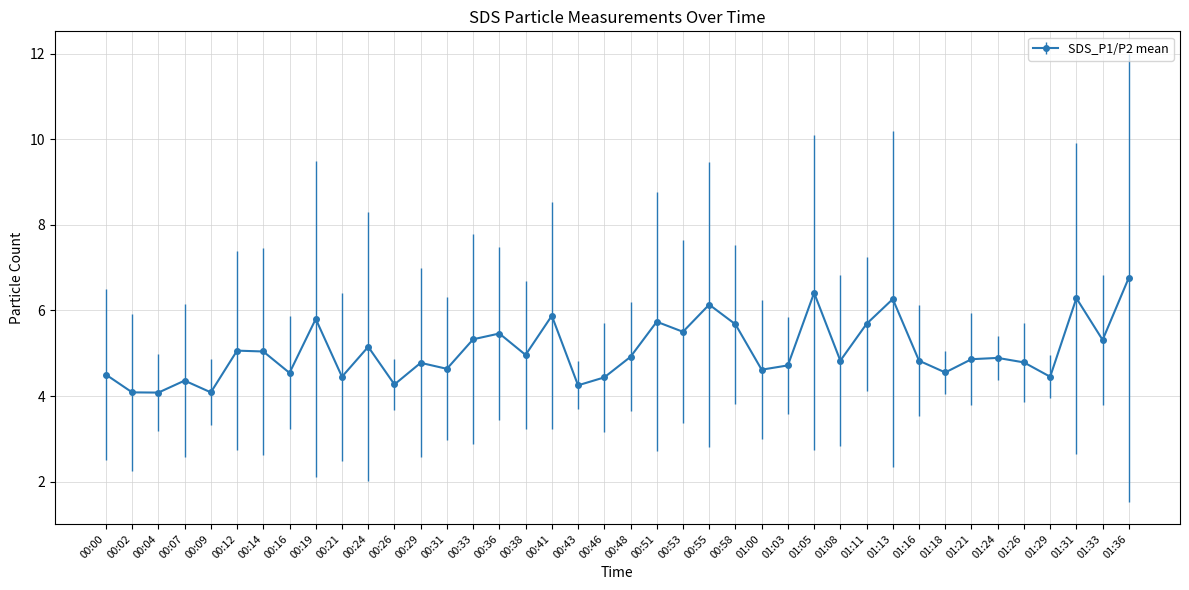

Approximately how many times larger is the value at 00:31 compared to 00:58?

0.8